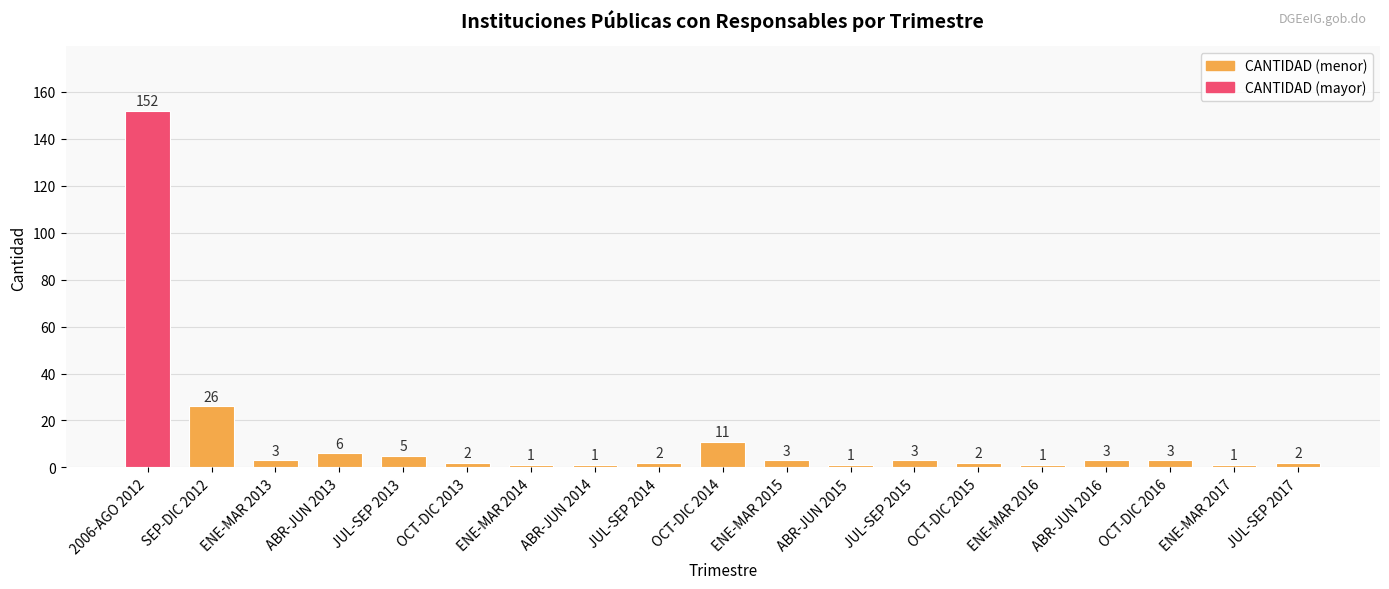

What position from the left is 2006-AGO 2012?

1